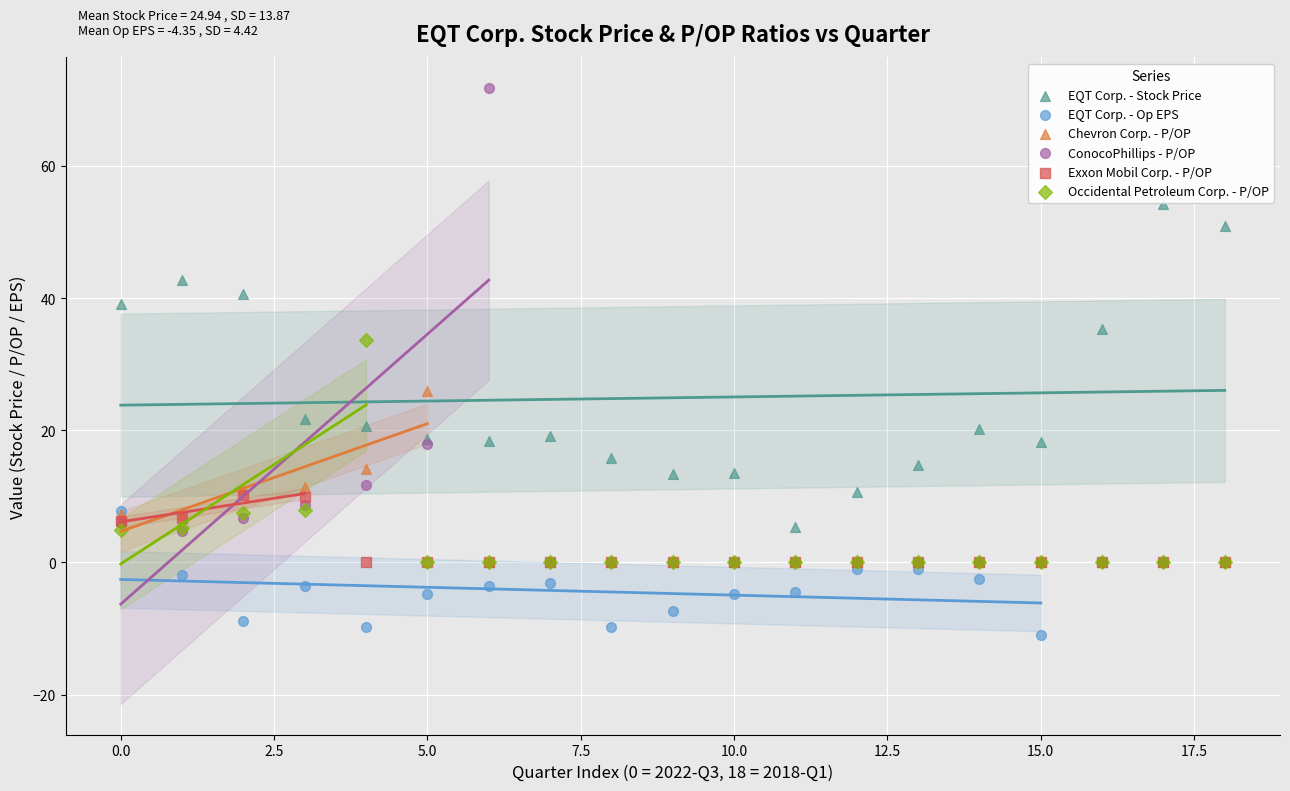

What are all the series names shown in the legend?

EQT Corp. - Stock Price, EQT Corp. - Op EPS, Chevron Corp. - P/OP, ConocoPhillips - P/OP, Exxon Mobil Corp. - P/OP, Occidental Petroleum Corp. - P/OP